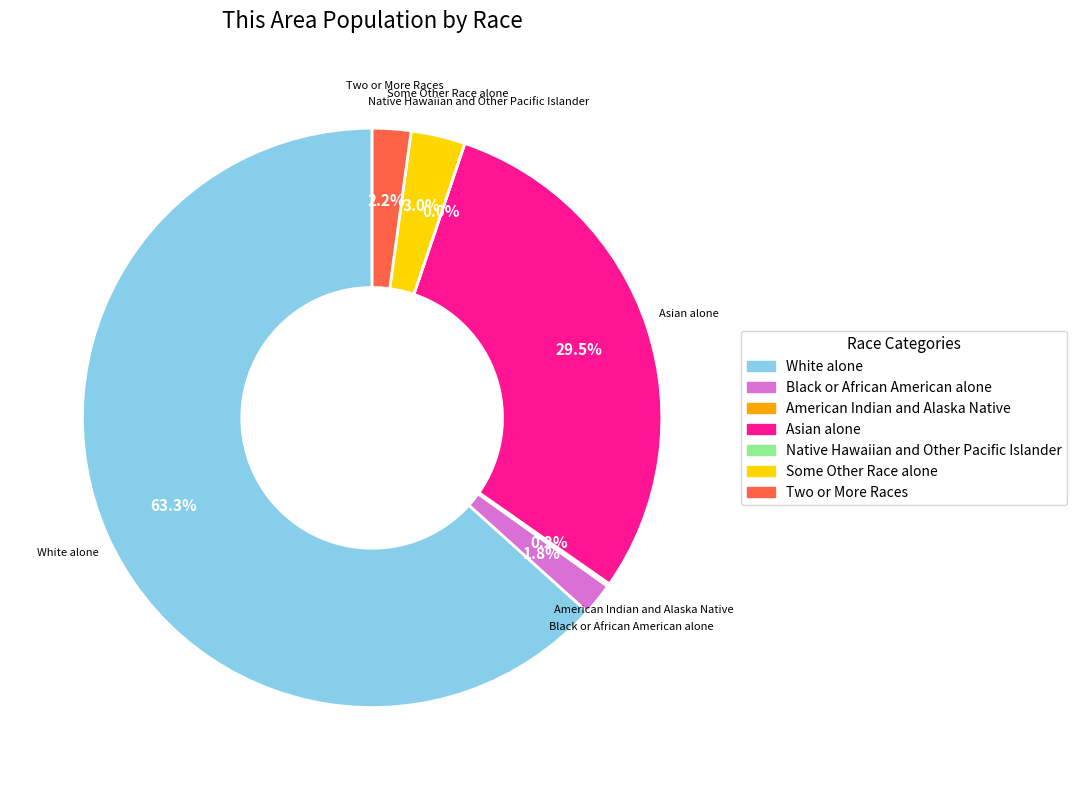

Does any single category account for the majority?

Yes